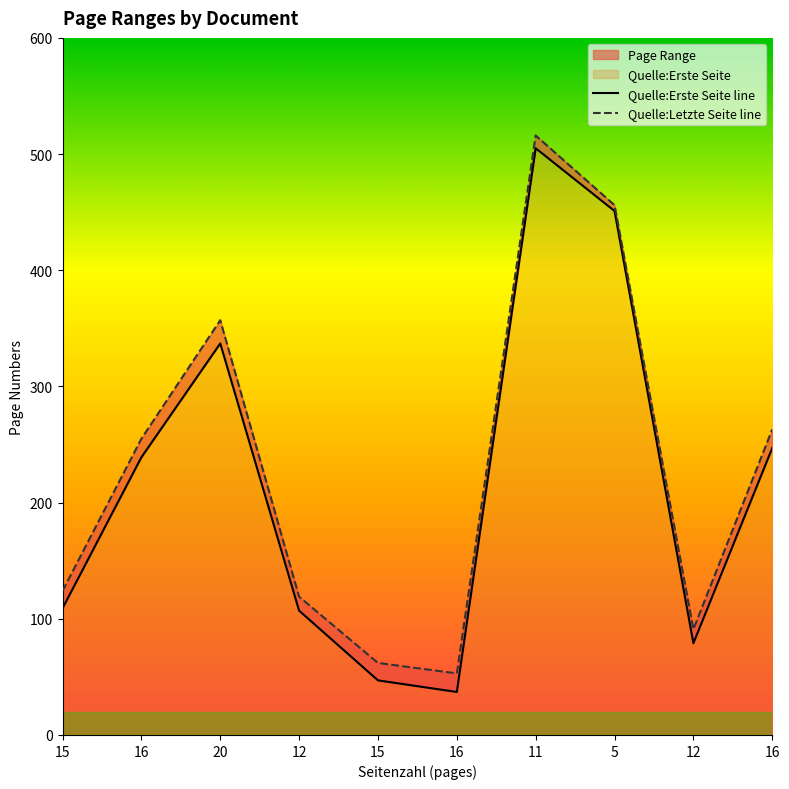

At which label does Quelle:Erste Seite line first exceed 239?

20